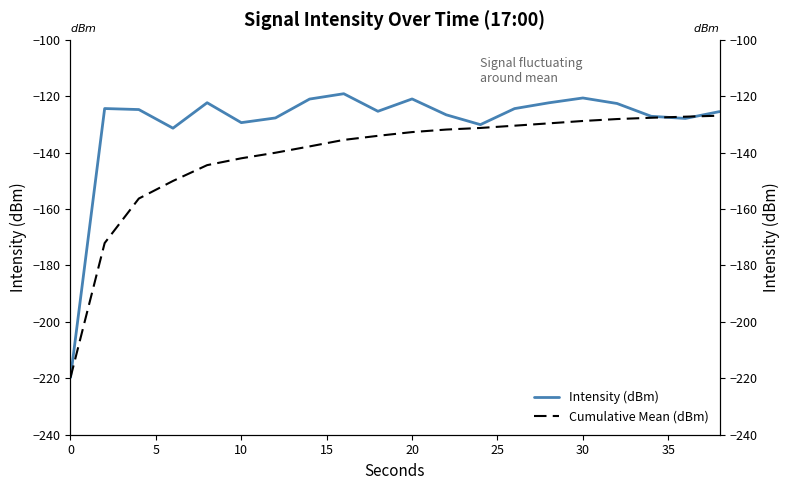

Between 11 and 5, which is larger?

5